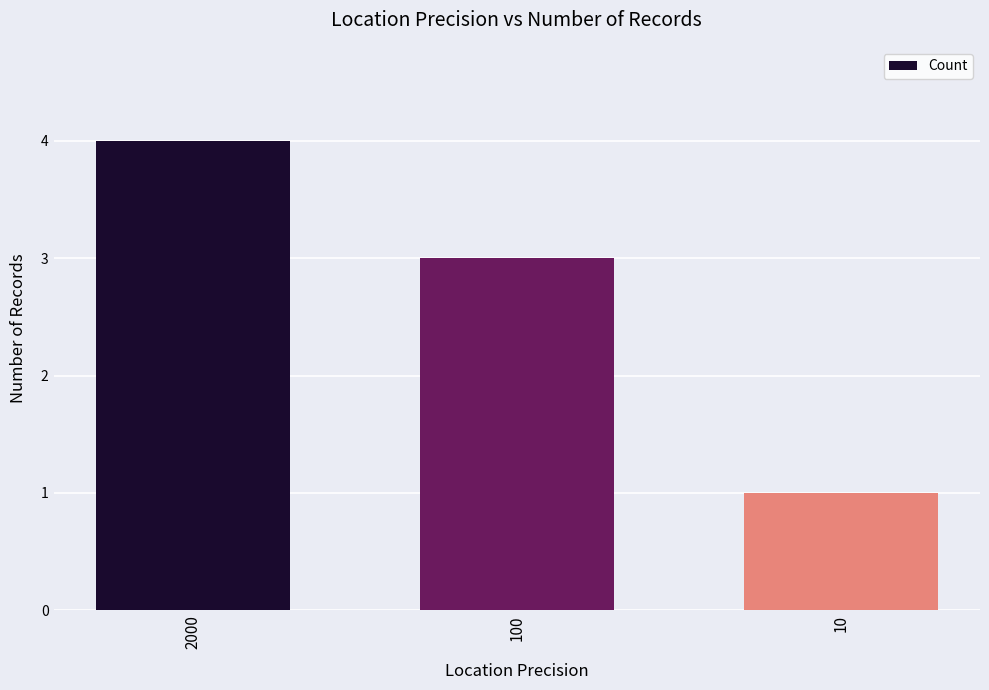

Rank the categories by value from lowest to highest.

10, 100, 2000